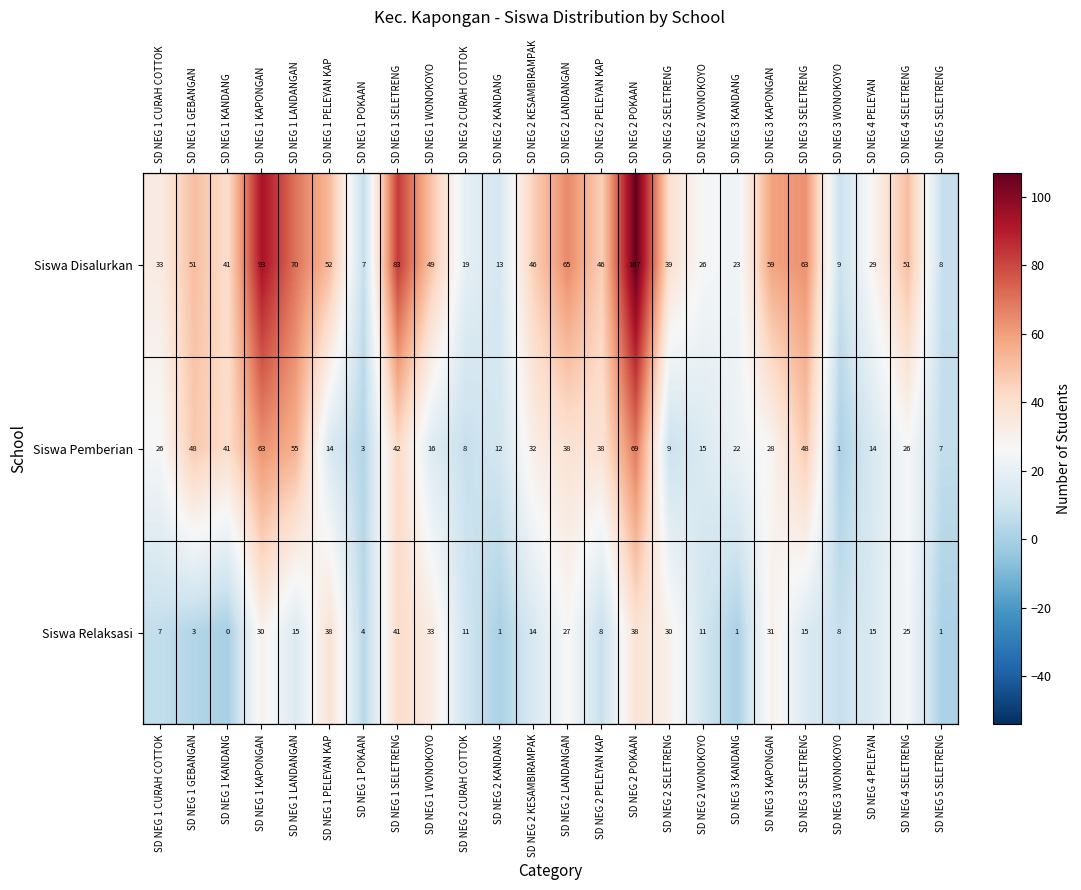

What is the difference between the maximum and minimum values in the Siswa Pemberian series?

68